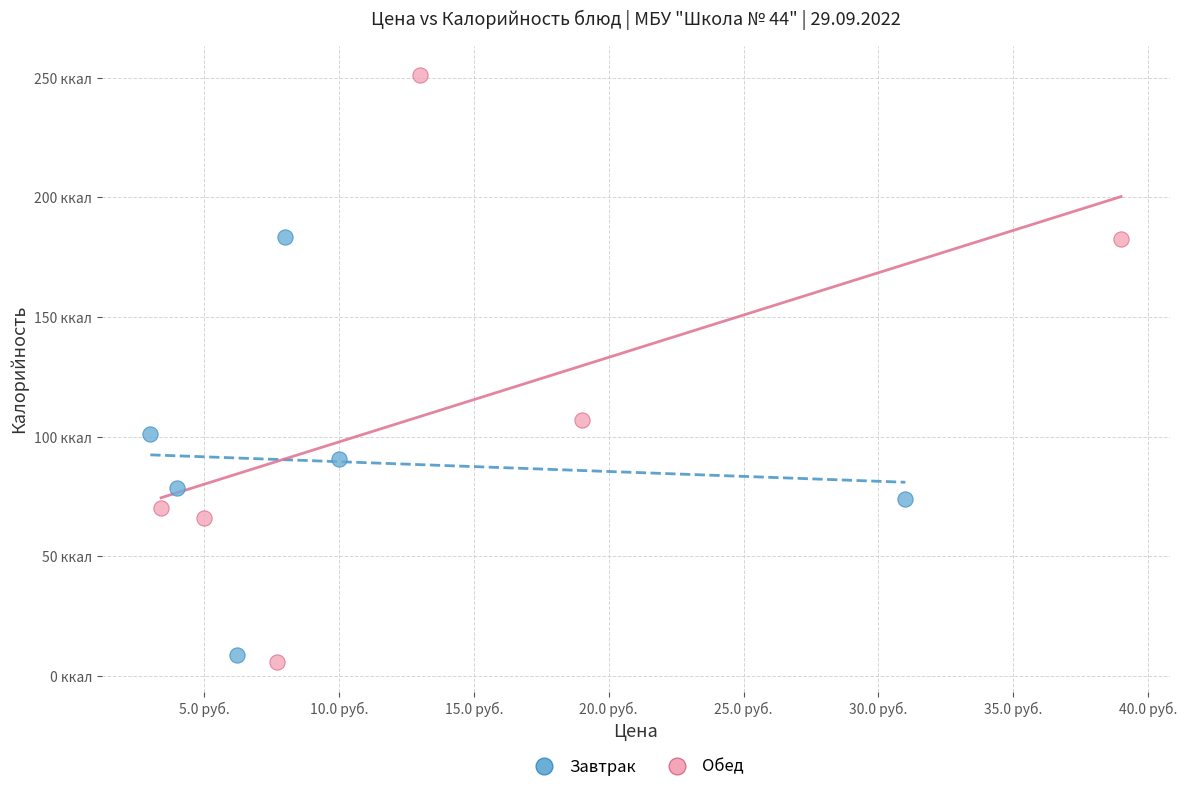

Which series has the largest Y range (max minus min)?

Обед